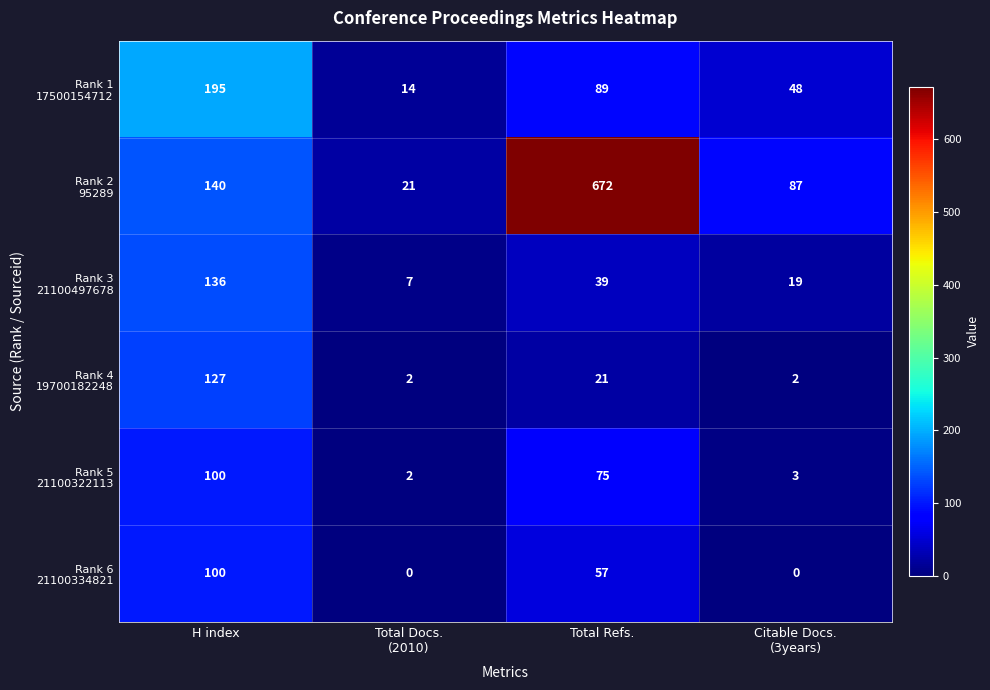

What is the difference between the highest and lowest values at H index?

95